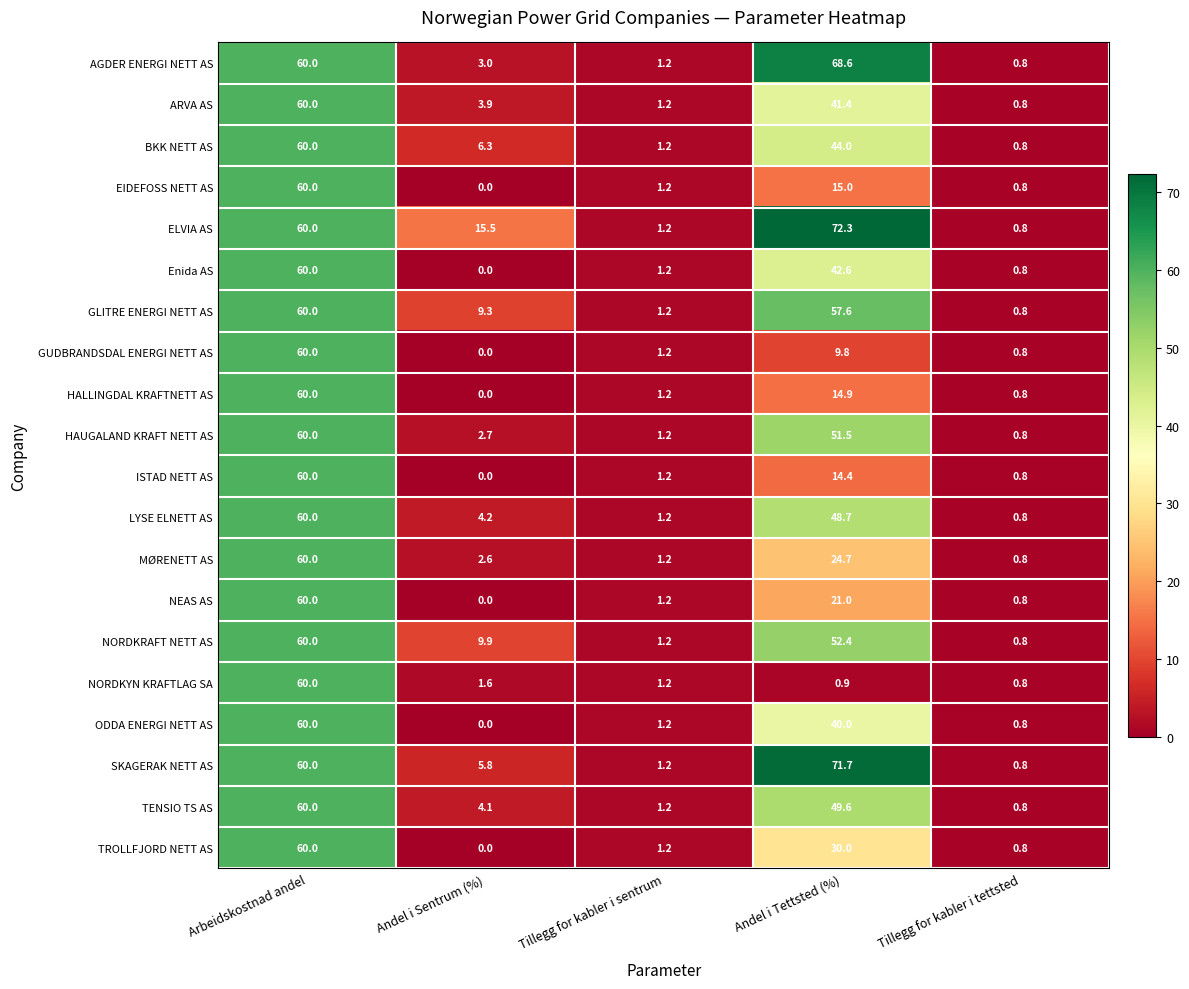

At how many categories does at least one series exceed 37?

2